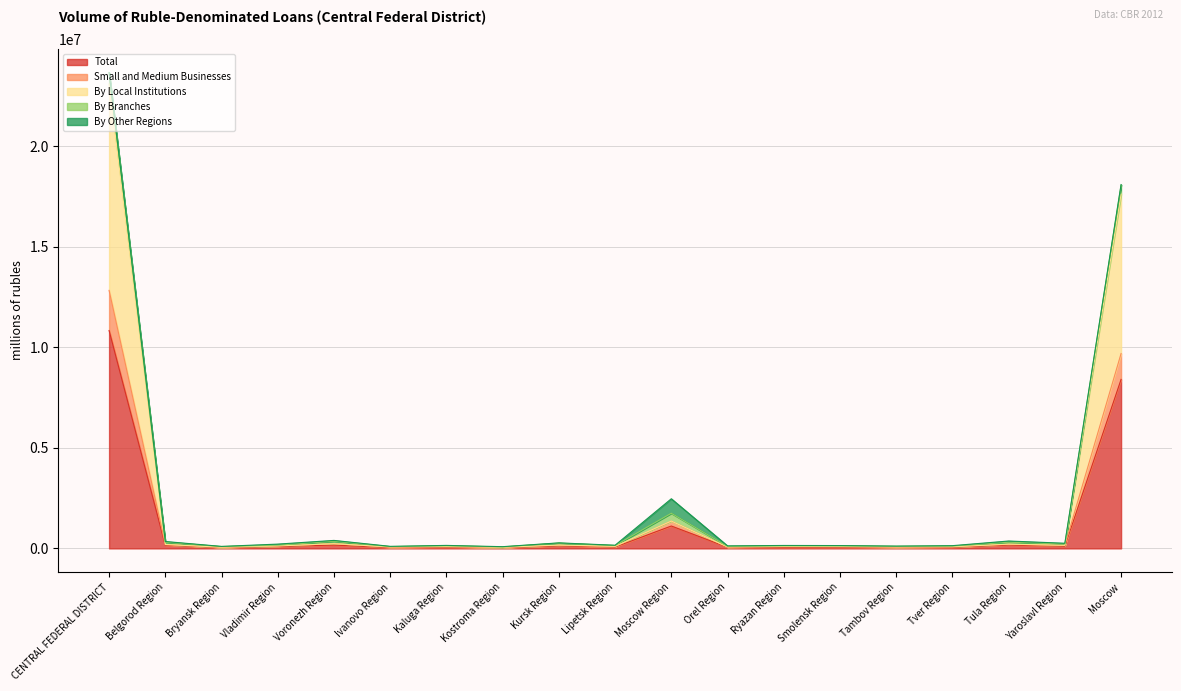

What are all the series names shown in the legend?

Total, Small and Medium Businesses, By Local Institutions, By Branches, By Other Regions